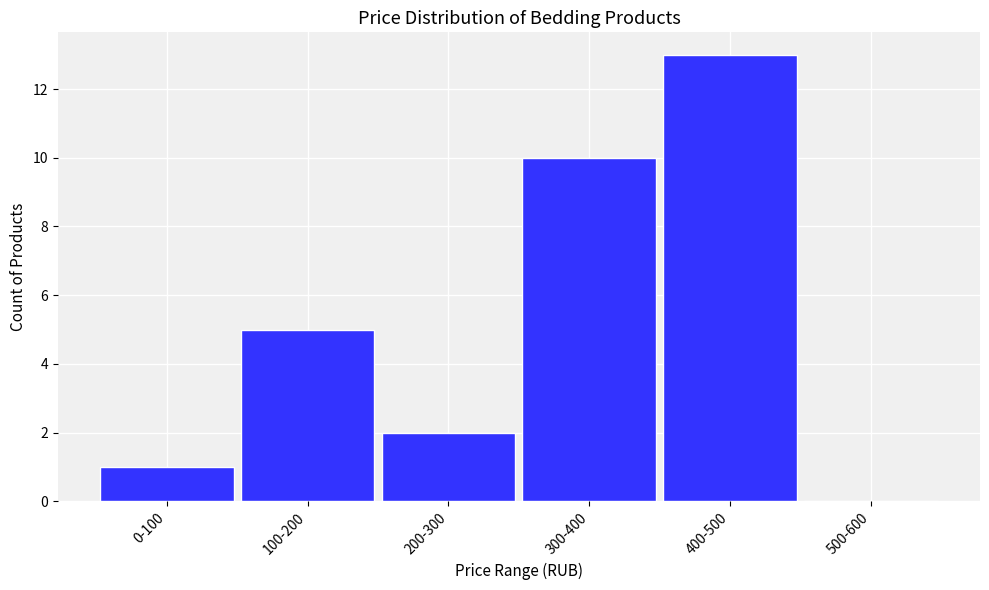

Reading left to right, extract all data points from this chart.

0-100=1	100-200=5	200-300=2	300-400=10	400-500=13	500-600=0